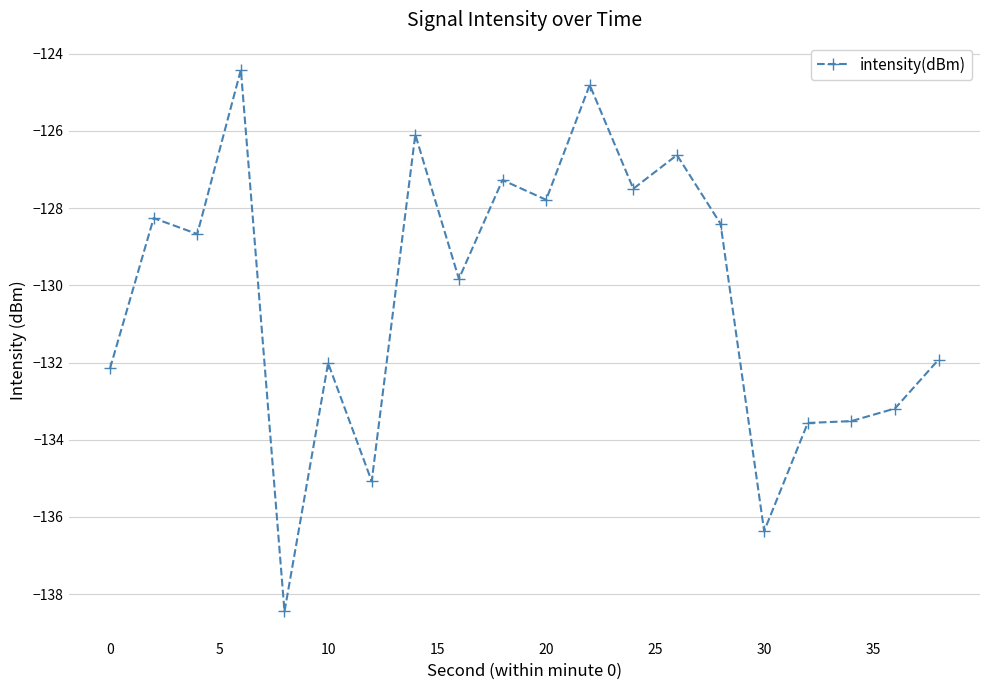

True or false: there are more than 0 points higher than both neighbors.

True